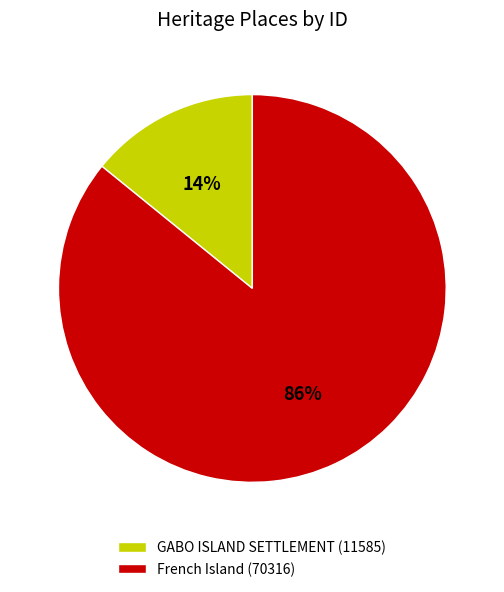

To the nearest percent, what portion does French Island represent?

86%